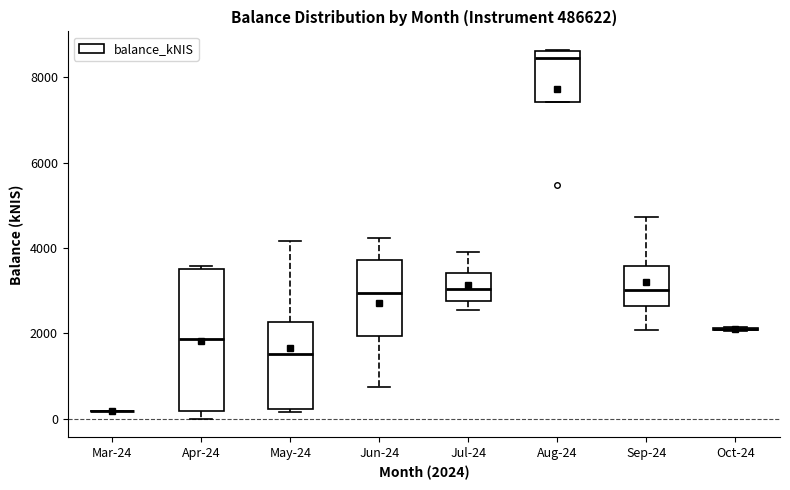

Reading left to right, read every box against the y-axis: the position of its median line, the range the box covers, and the ends of its whiskers. The values are not printed on the chart, so give them approximately, as read against the axis.

Mar-24: box collapsed to a line at 200, whiskers 200 to 200
Apr-24: median 1800, box 200 to 3400, whiskers 0 to 3600
May-24: median 1600, box 200 to 2200, whiskers 200 to 4200
Jun-24: median 3000, box 2000 to 3800, whiskers 800 to 4200
Jul-24: median 3000, box 2800 to 3400, whiskers 2600 to 4000
Aug-24: median 8400, box 7400 to 8600, whiskers 7400 to 8600
Sep-24: median 3000, box 2600 to 3600, whiskers 2000 to 4800
Oct-24: box collapsed to a line at 2000, whiskers 2000 to 2200